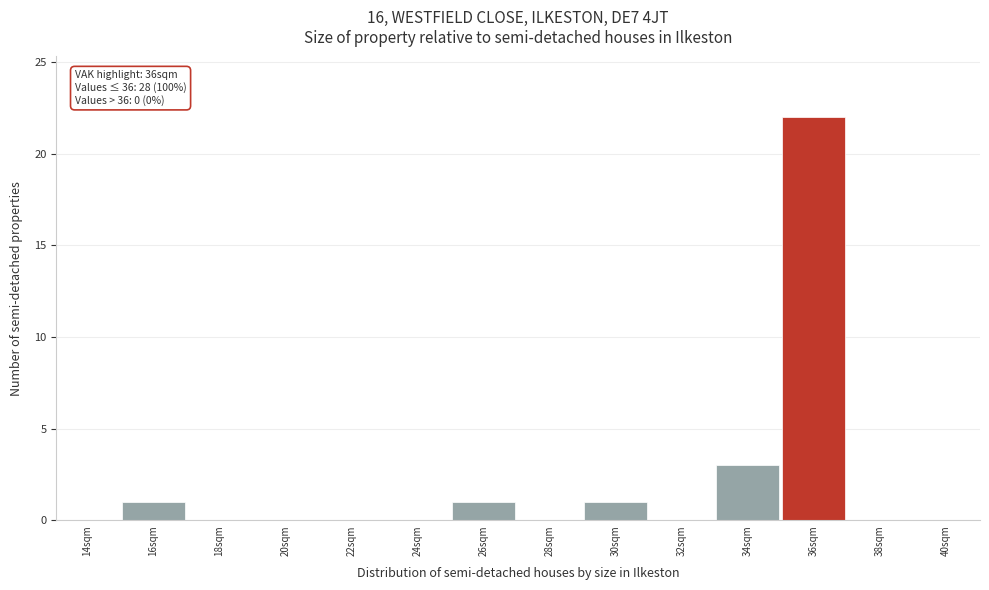

Reading left to right, transcribe all the data shown in this chart.

14sqm=0	16sqm=1	18sqm=0	20sqm=0	22sqm=0	24sqm=0	26sqm=1	28sqm=0	30sqm=1	32sqm=0	34sqm=3	36sqm=22	38sqm=0	40sqm=0